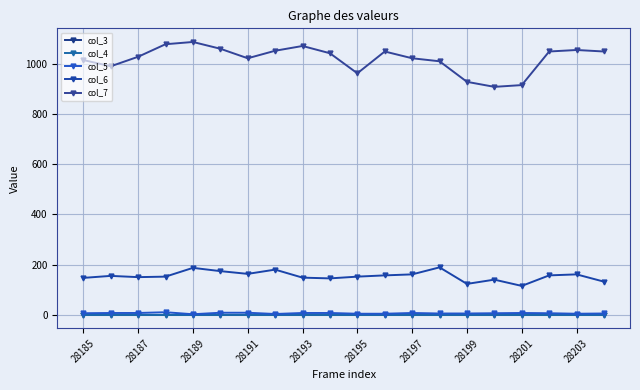

Is this an area chart (filled region under the line)?

No